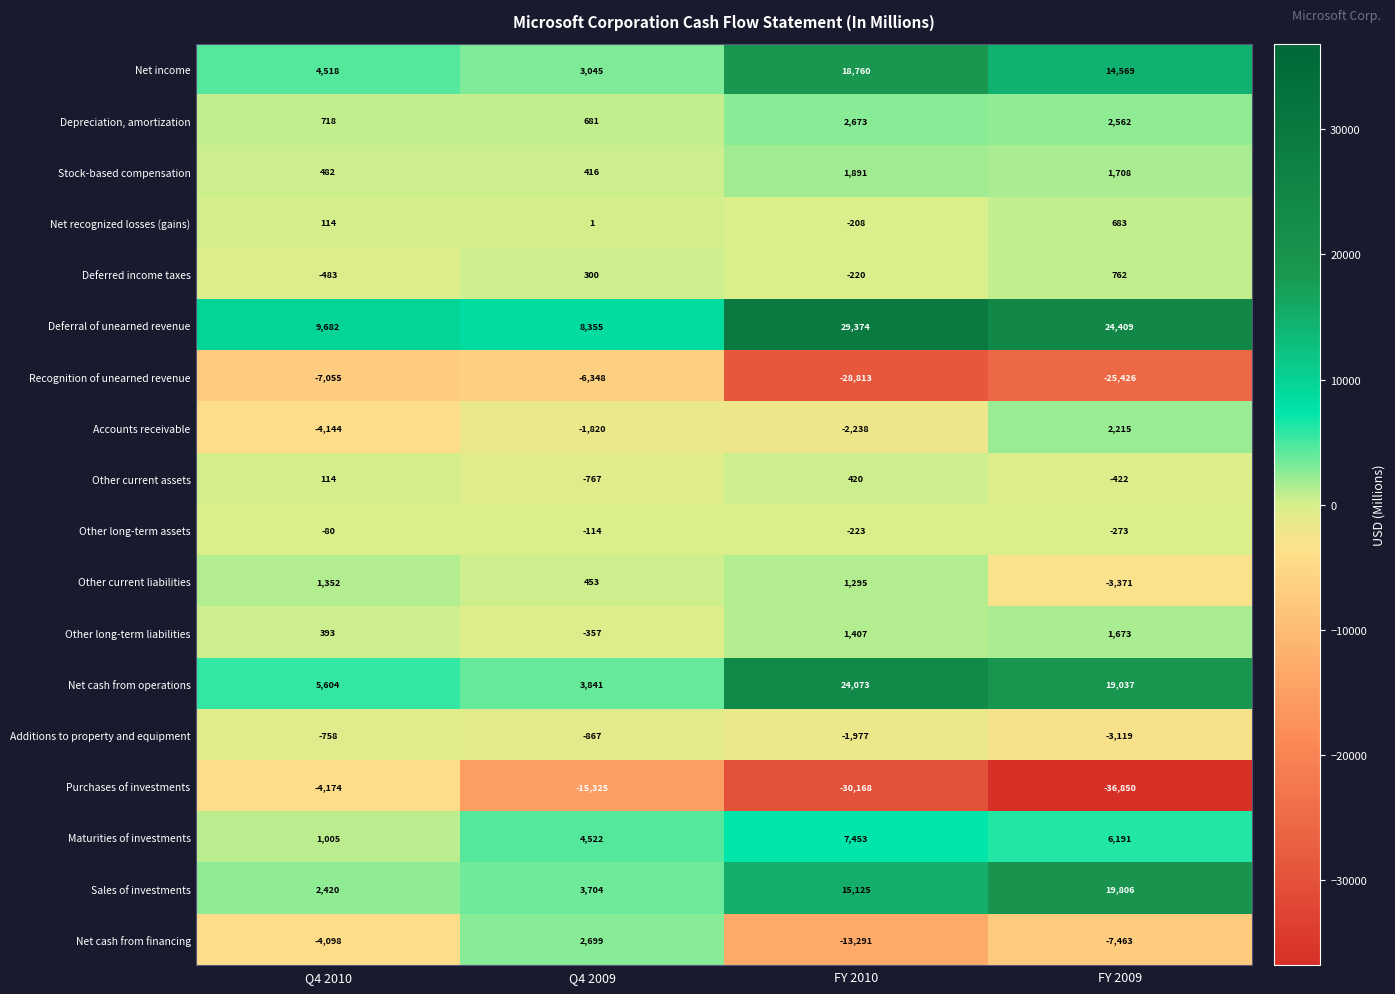

Rank the series by their maximum value, from lowest to highest.

Recognition of unearned revenue, Purchases of investments, Additions to property and equipment, Other long-term assets, Other current assets, Net recognized losses (gains), Deferred income taxes, Other current liabilities, Other long-term liabilities, Stock-based compensation, Accounts receivable, Depreciation, amortization, Net cash from financing, Maturities of investments, Net income, Sales of investments, Net cash from operations, Deferral of unearned revenue